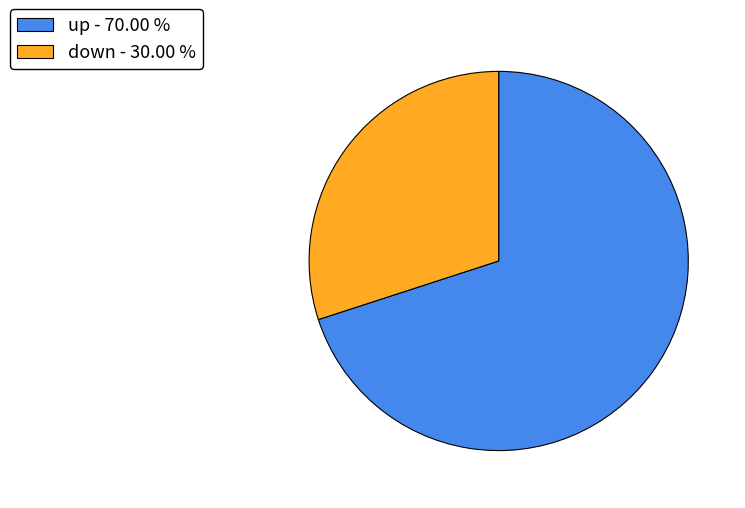

Which category has the smallest portion of the pie?

down